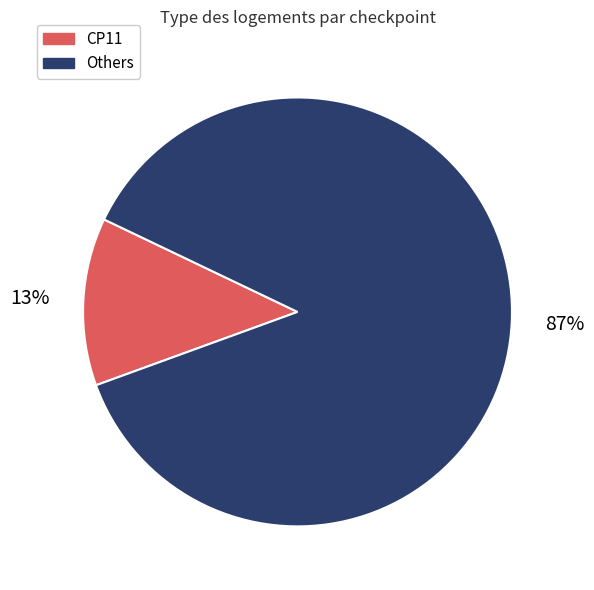

Does any single category account for the majority?

Yes